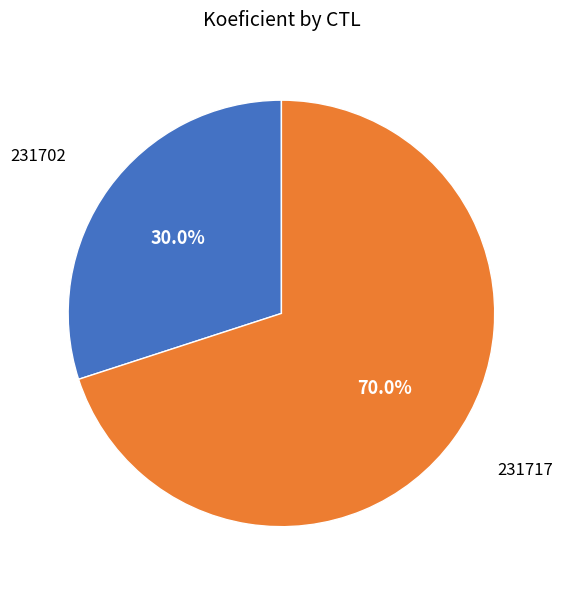

Does any single category account for the majority?

Yes